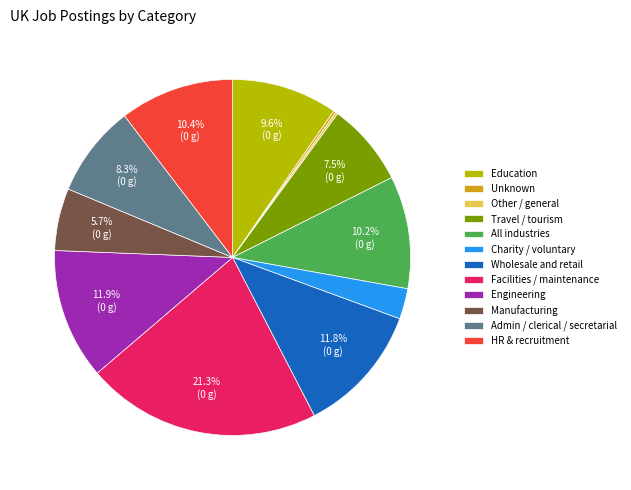

What percentage is the Charity / voluntary slice, to the nearest percent?

3%